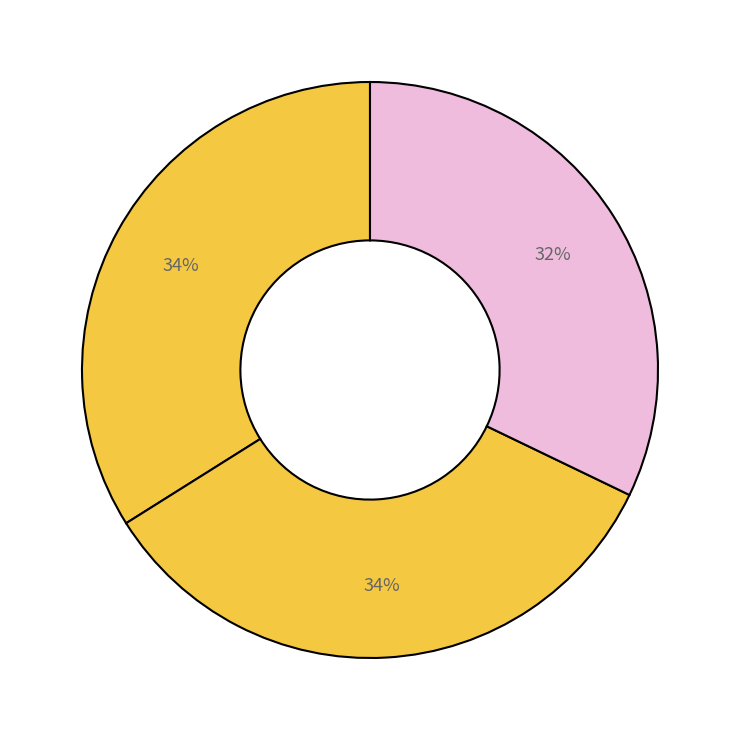

How many slices are in this pie chart?

3